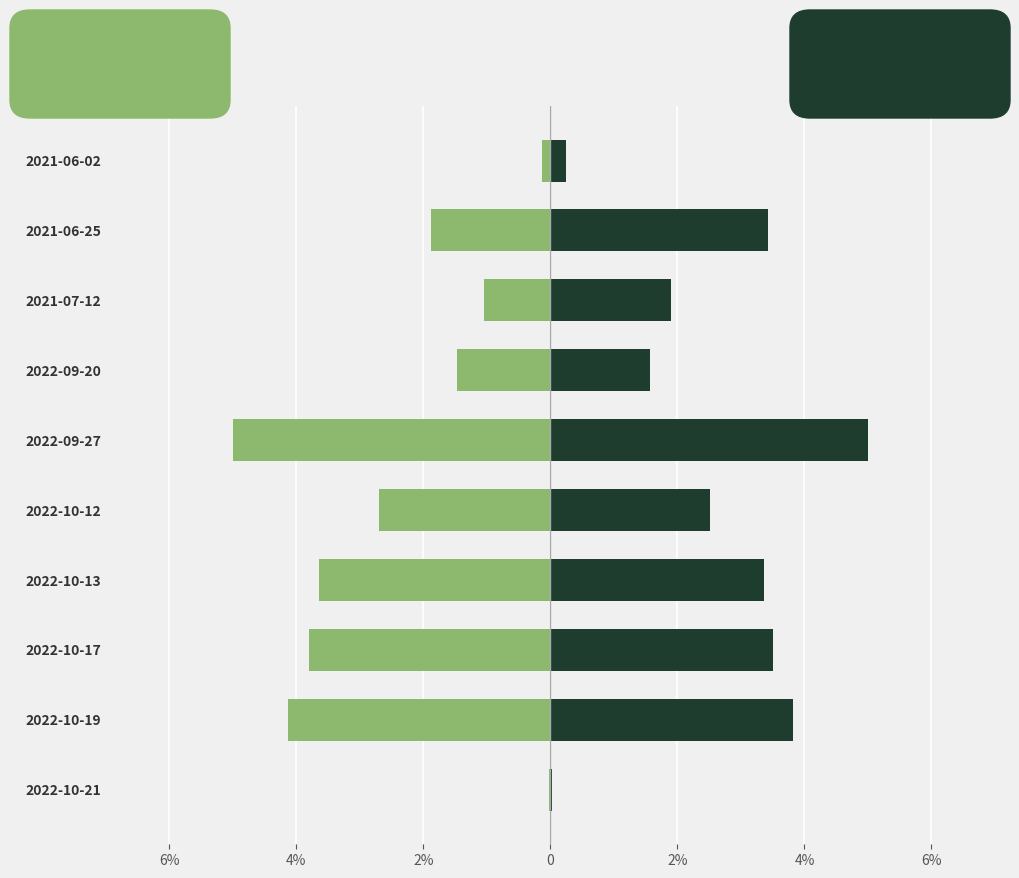

The transactionValue series shows 3.8 at 2022-10-19. True or false?

True